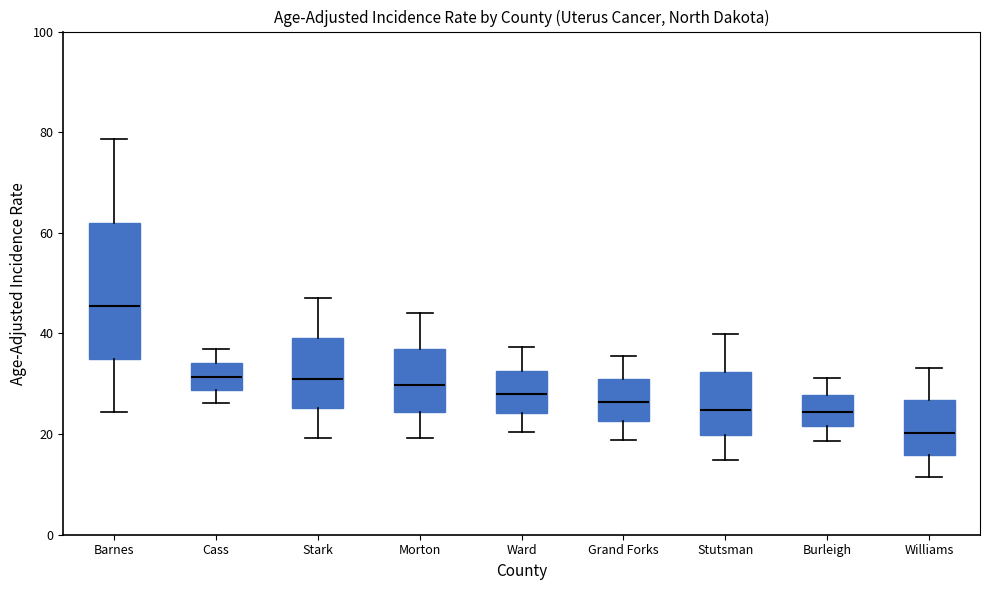

Which box has the lowest median line?

Williams